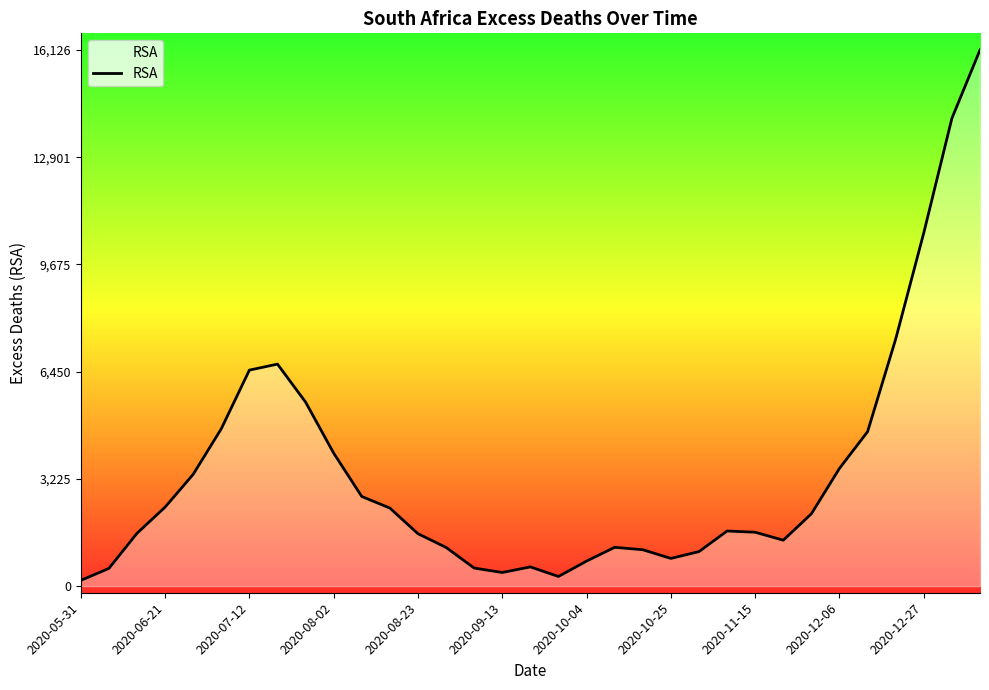

What is the maximum value shown in the chart?

16126.4